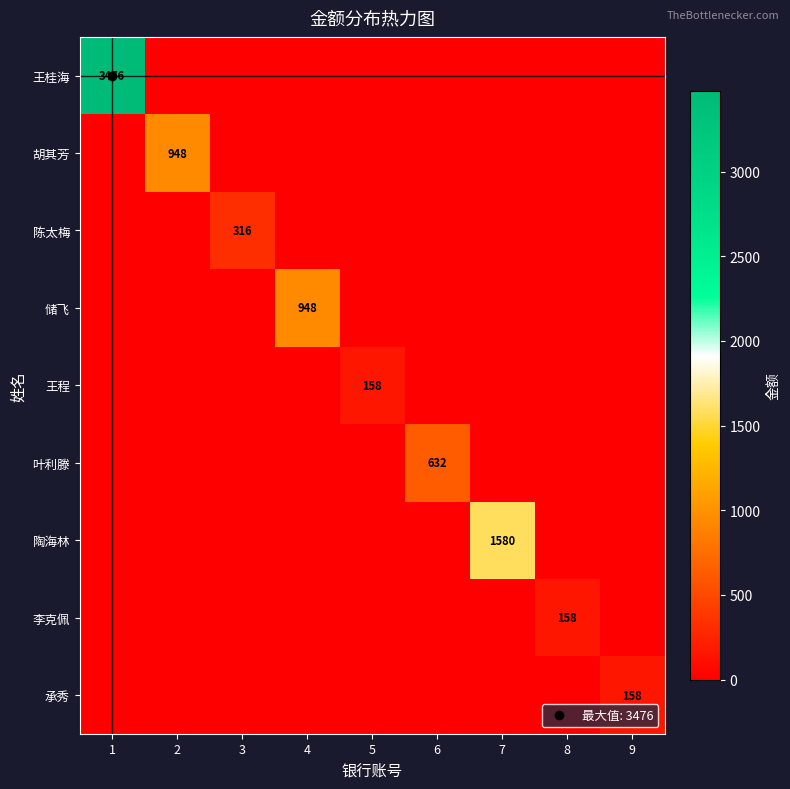

At which label does 王程 reach its peak?

5